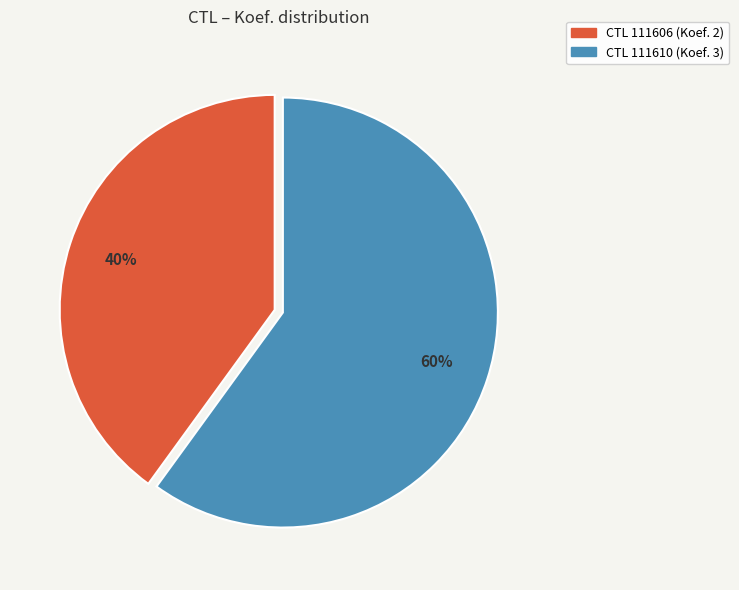

Count the number of slices in the pie.

2